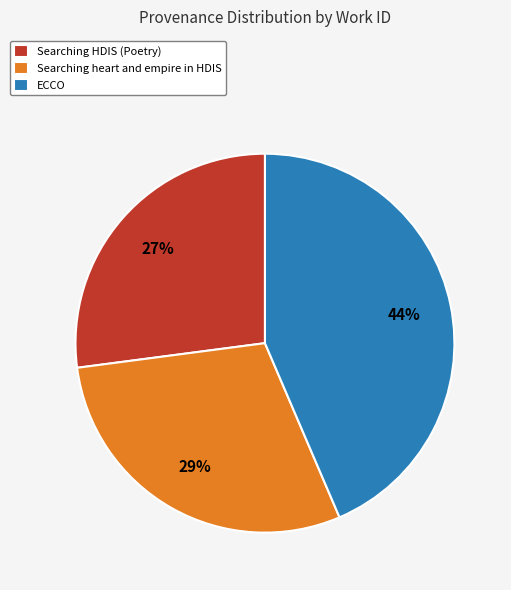

Rank the categories by value from lowest to highest.

Searching HDIS (Poetry), Searching heart and empire in HDIS, ECCO